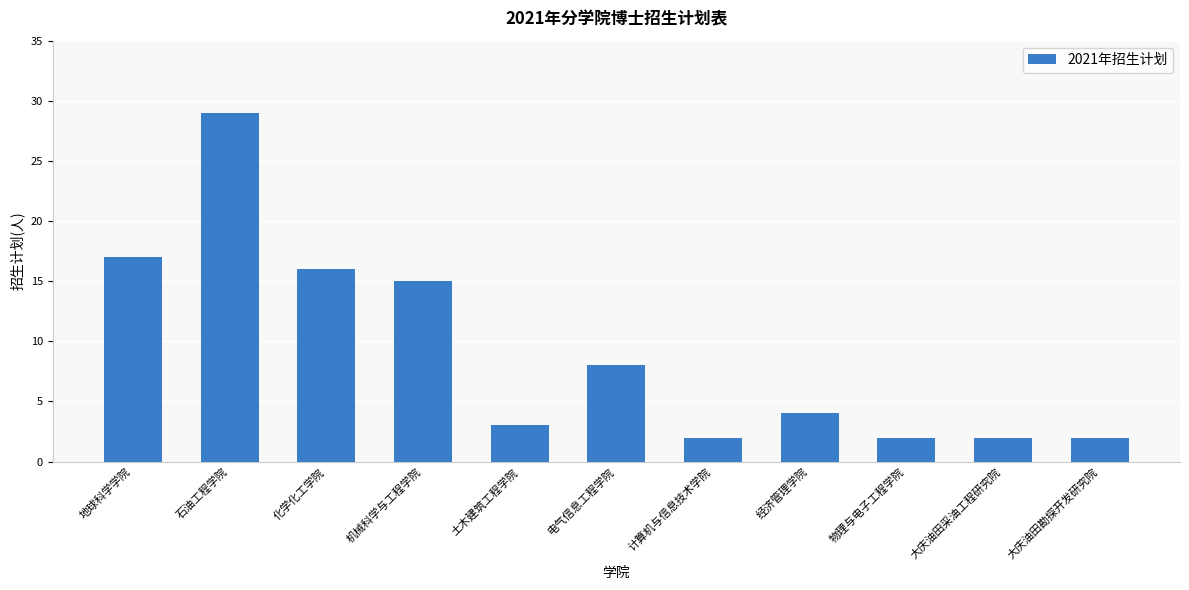

What is the difference between the maximum and minimum values?

27